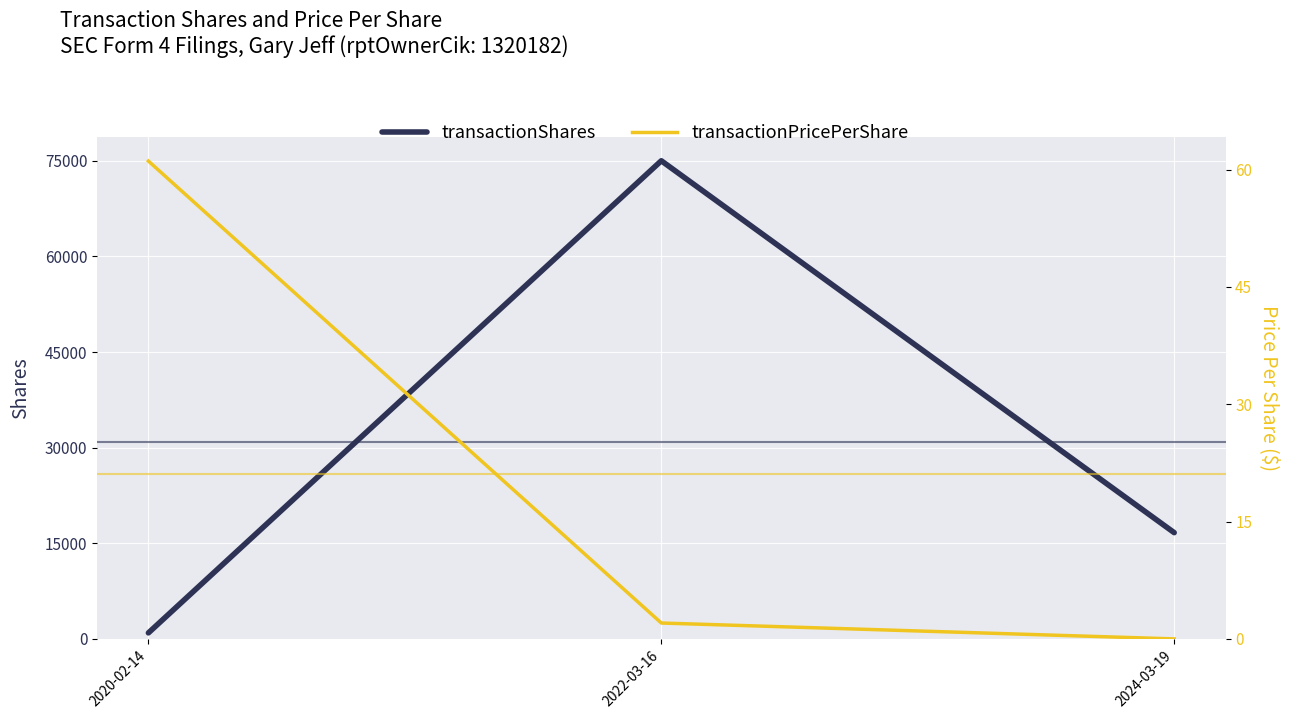

The value of transactionPricePerShare at 2022-03-16 is 0.8. True or false?

False